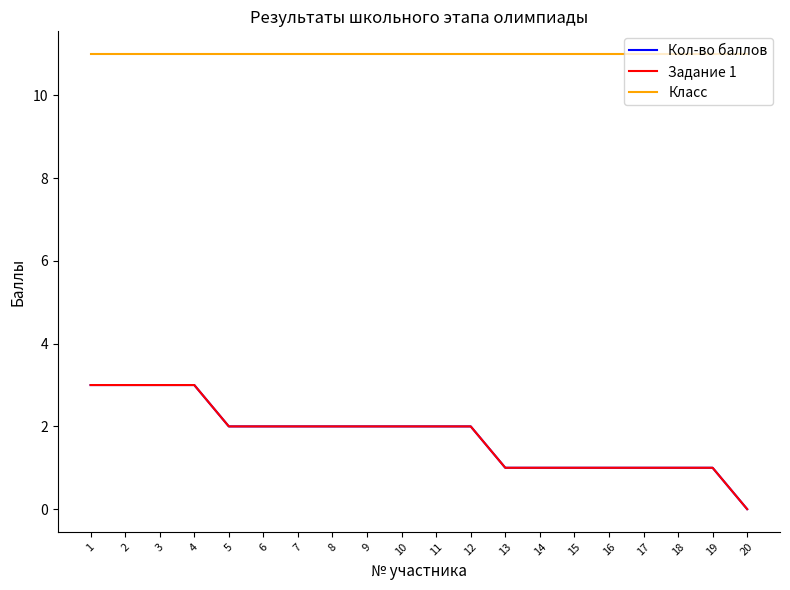

At 17, list the series in order from largest to smallest.

Класс, Кол-во баллов, Задание 1